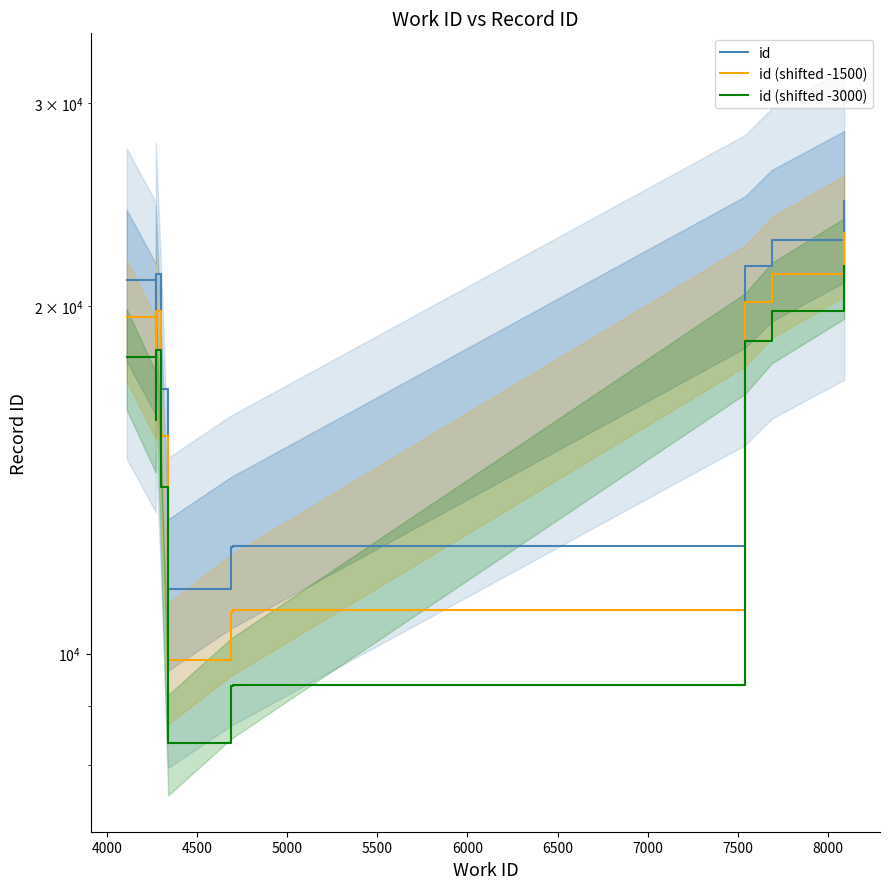

True or false: id (shifted -1500) and id intersect in this chart.

False